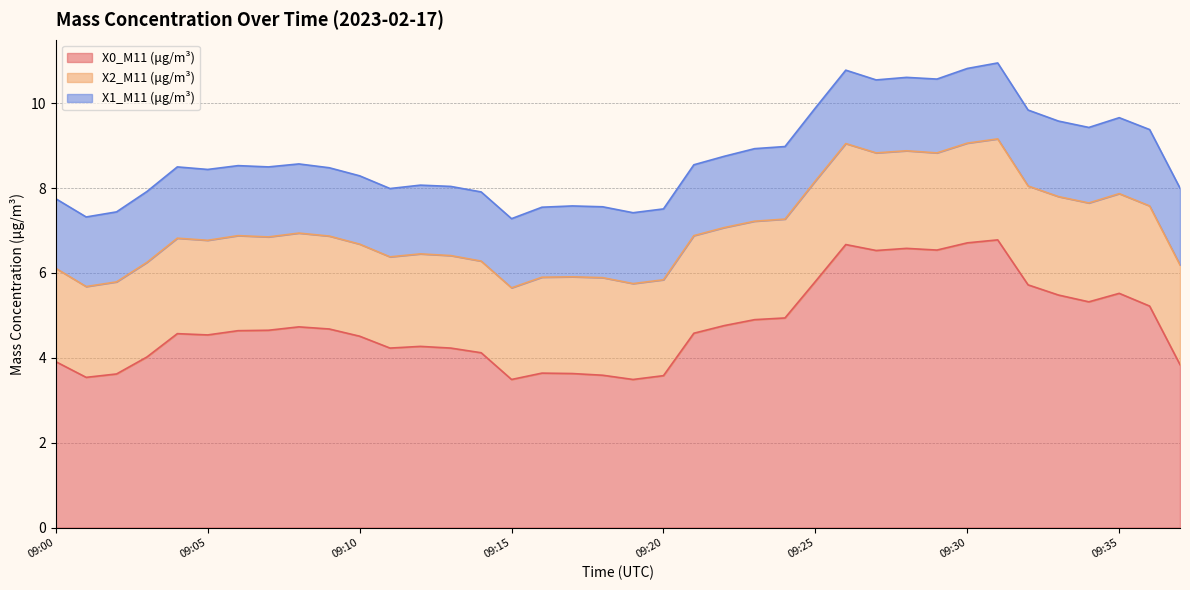

Reading left to right, transcribe all the data shown in this chart.

X0_M11 (μg/m³): 3.9	3.5	3.6	4.0	4.6	4.5	4.6	4.7	4.7	4.7	4.5	4.2	4.3	4.2	4.1	3.5	3.6	3.6	3.6	3.5	3.6	4.6	4.8	4.9	4.9	5.8	6.7	6.5	6.6	6.5	6.7	6.8	5.7	5.5	5.3	5.5	5.2	3.8
X2_M11 (μg/m³): 2.2	2.1	2.2	2.2	2.2	2.2	2.2	2.2	2.2	2.2	2.2	2.1	2.2	2.2	2.2	2.2	2.3	2.3	2.3	2.3	2.3	2.3	2.3	2.3	2.3	2.4	2.4	2.3	2.3	2.3	2.4	2.4	2.3	2.3	2.3	2.4	2.4	2.4
X1_M11 (μg/m³): 1.6	1.6	1.6	1.7	1.7	1.7	1.6	1.6	1.6	1.6	1.6	1.6	1.6	1.6	1.6	1.6	1.6	1.7	1.7	1.7	1.7	1.7	1.7	1.7	1.7	1.7	1.7	1.7	1.7	1.7	1.8	1.8	1.8	1.8	1.8	1.8	1.8	1.8